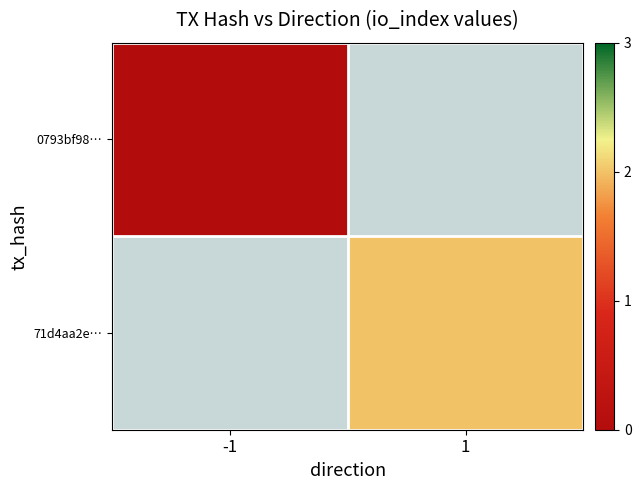

At 1, list the series in order from smallest to largest.

0793bf98…, 71d4aa2e…